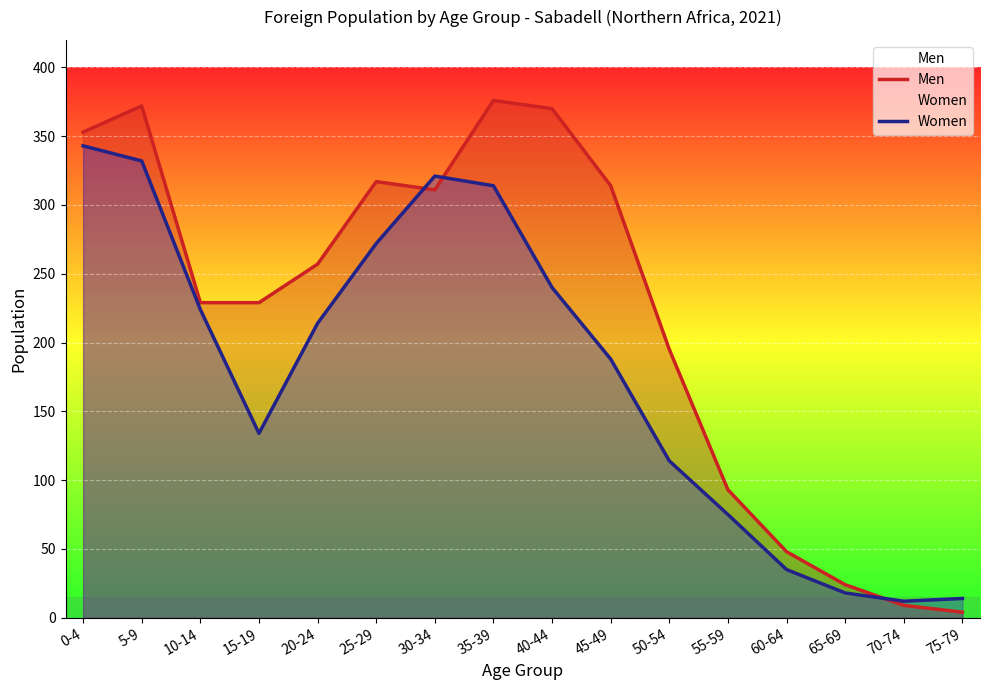

What is the difference between the maximum and second lowest values in the Women series?

329